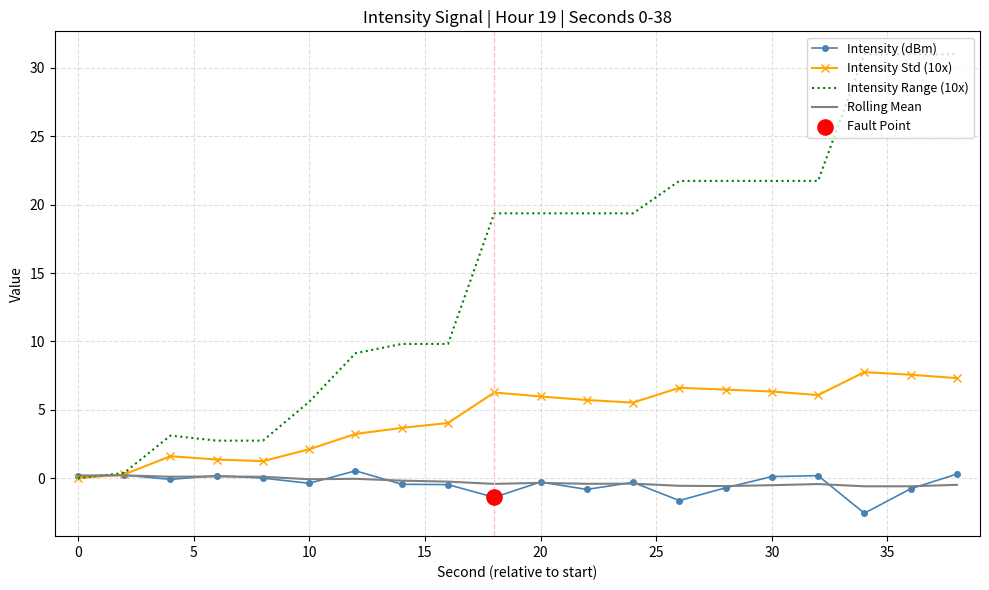

Which series has the largest total across all categories?

Intensity Range (10x)